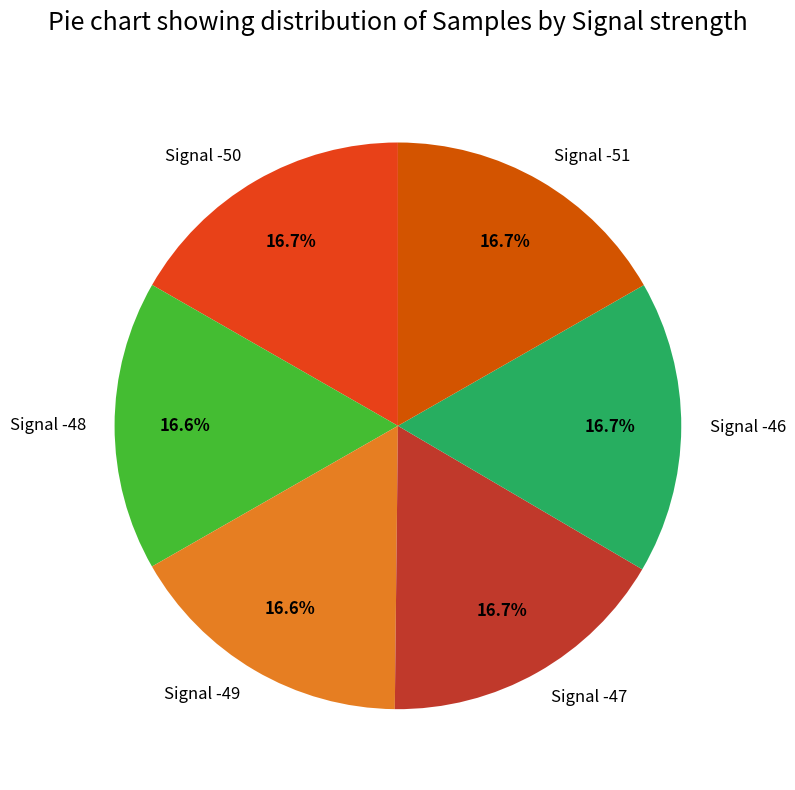

Is it true that Signal -50 is 17% of the pie?

True